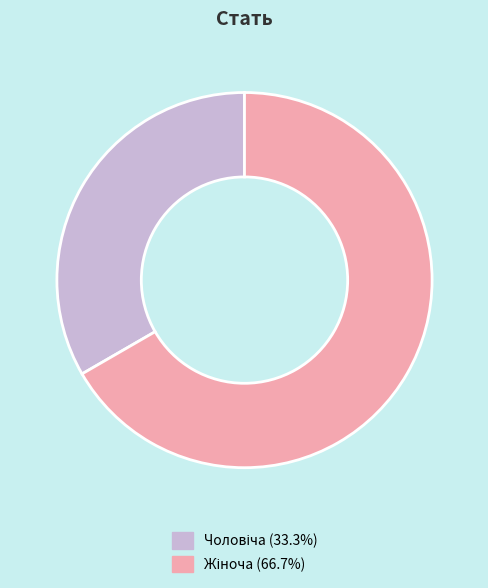

Is there a majority slice in this chart?

Yes